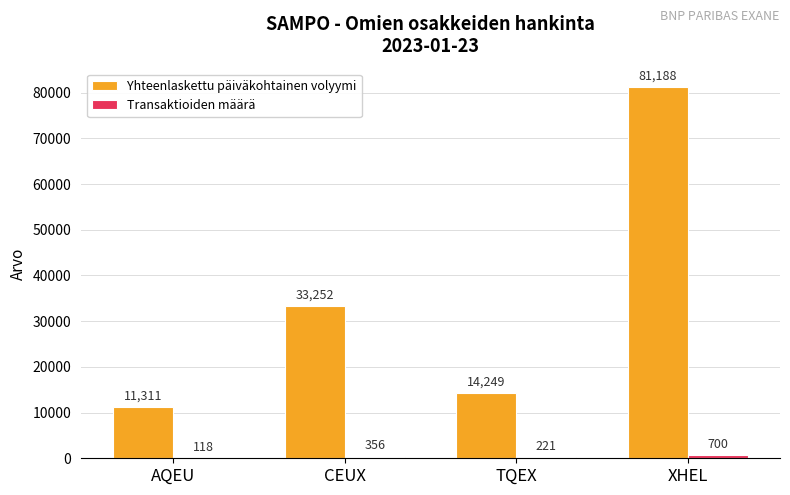

Which category has the highest value across all series?

XHEL